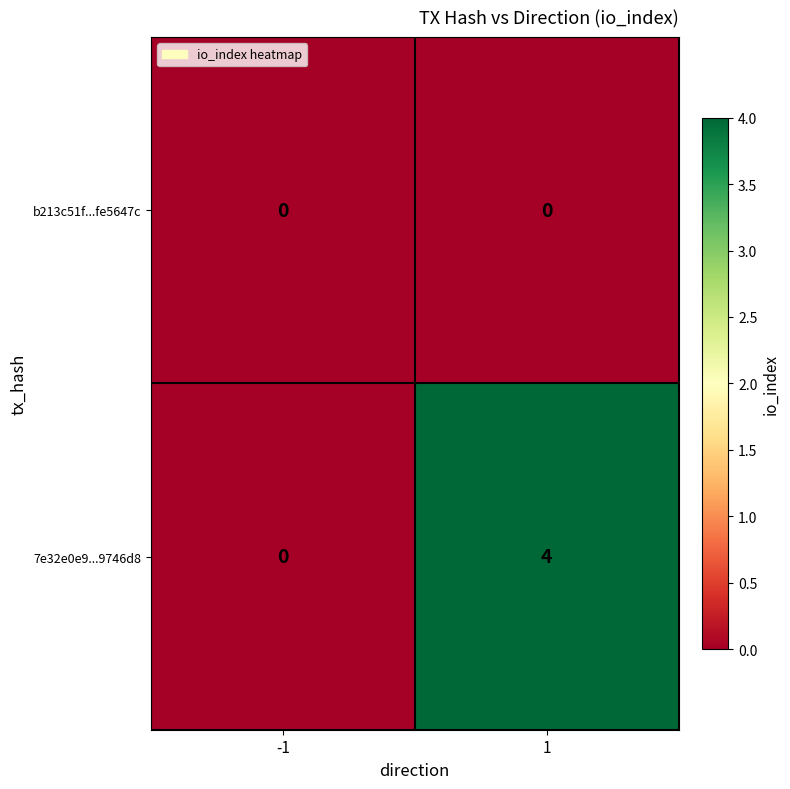

What is the maximum value shown in the chart?

4